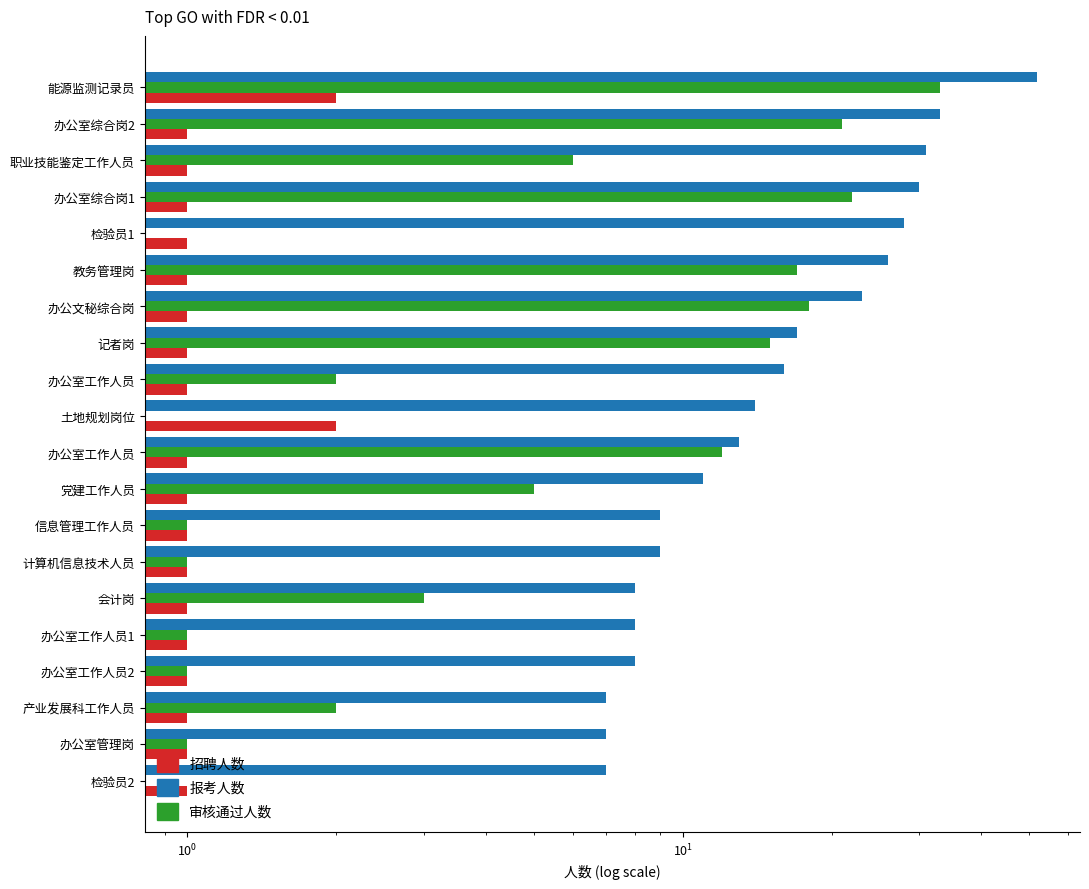

How many distinct data groups are displayed?

3